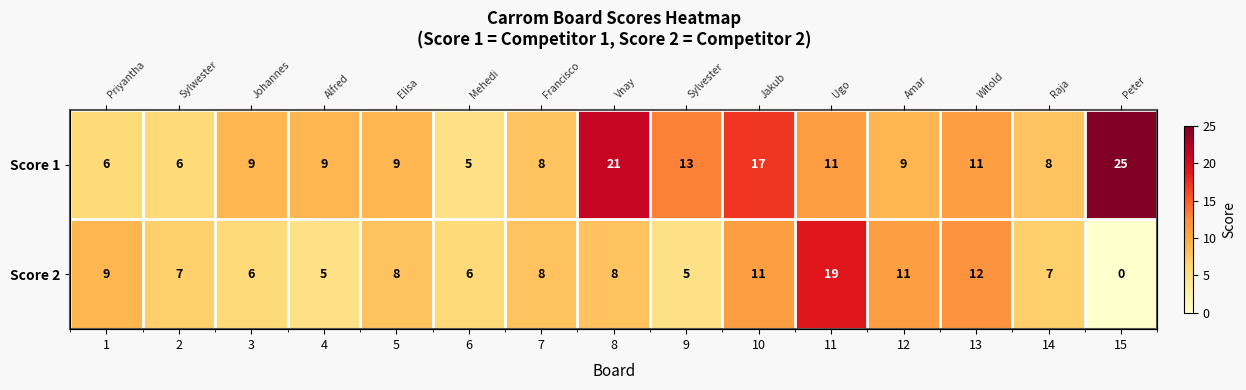

Rank the categories by Score 2 value from highest to lowest.

11, 13, 10, 12, 1, 5, 7, 8, 2, 14, 3, 6, 4, 9, 15